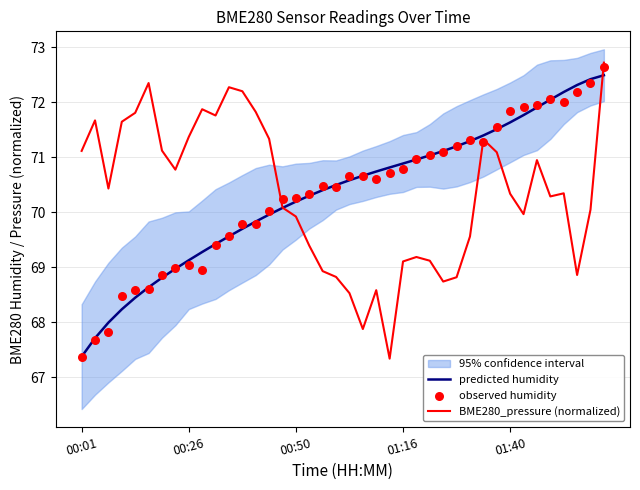

Which series reaches the maximum Y coordinate?

BME280_pressure (normalized)